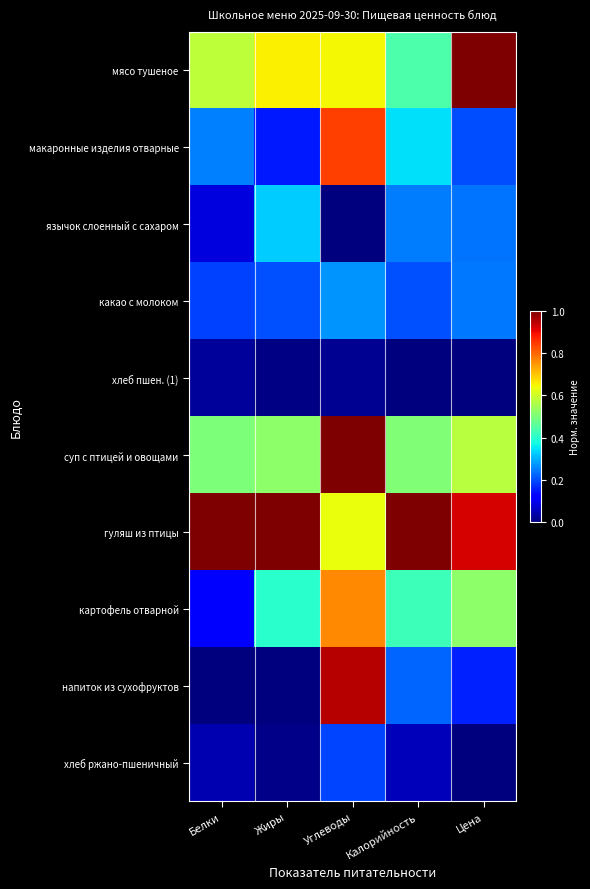

Reading left to right, list all the values displayed in this chart.

мясо тушеное: Белки=0.6	Жиры=0.7	Углеводы=0.6	Калорийность=0.4	Цена=1.0
макаронные изделия отварные: Белки=0.3	Жиры=0.2	Углеводы=0.8	Калорийность=0.3	Цена=0.2
язычок слоенный с сахаром: Белки=0.1	Жиры=0.3	Углеводы=0.0	Калорийность=0.2	Цена=0.2
какао с молоком: Белки=0.2	Жиры=0.2	Углеводы=0.3	Калорийность=0.2	Цена=0.2
хлеб пшен. (1): Белки=0.0	Жиры=0.0	Углеводы=0.0	Калорийность=0.0	Цена=0.0
суп с птицей и овощами: Белки=0.5	Жиры=0.5	Углеводы=1.0	Калорийность=0.5	Цена=0.6
гуляш из птицы: Белки=1.0	Жиры=1.0	Углеводы=0.6	Калорийность=1.0	Цена=0.9
картофель отварной: Белки=0.1	Жиры=0.4	Углеводы=0.8	Калорийность=0.4	Цена=0.5
напиток из сухофруктов: Белки=0.0	Жиры=0.0	Углеводы=1.0	Калорийность=0.2	Цена=0.2
хлеб ржано-пшеничный: Белки=0.0	Жиры=0.0	Углеводы=0.2	Калорийность=0.1	Цена=0.0